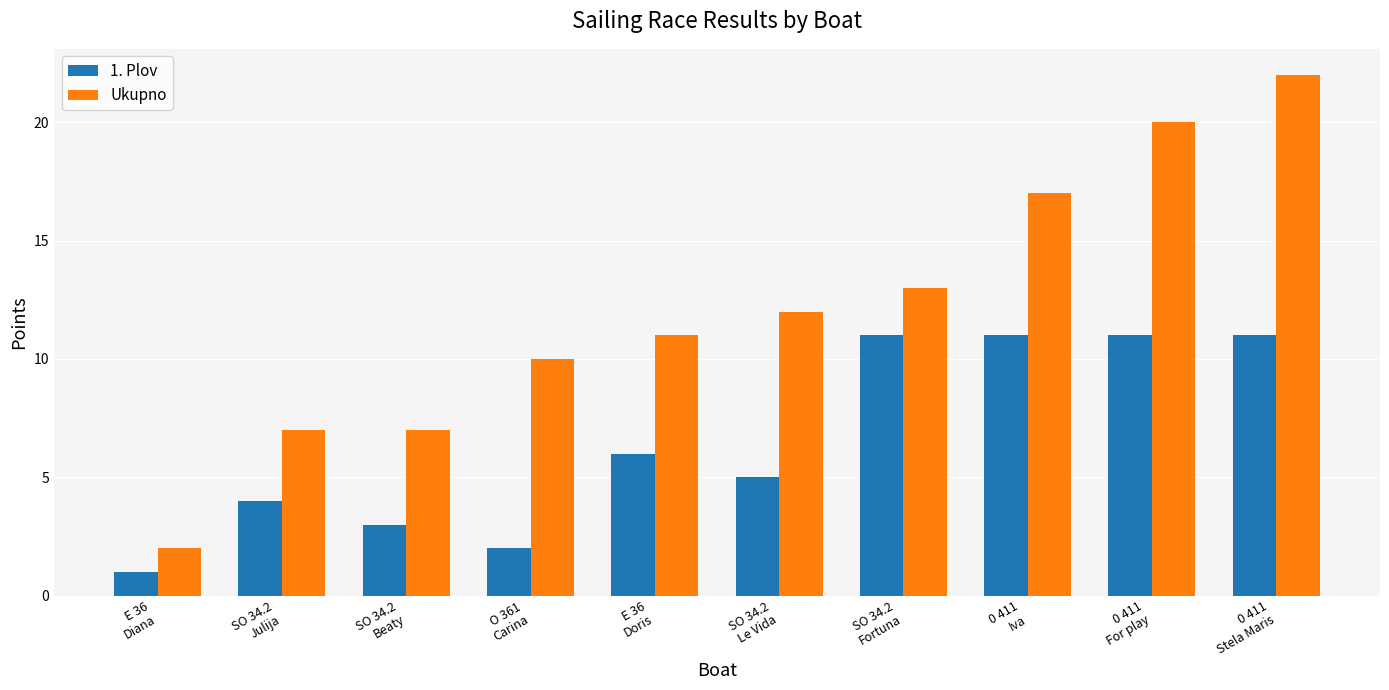

What are all the series names shown in the legend?

1. Plov, Ukupno